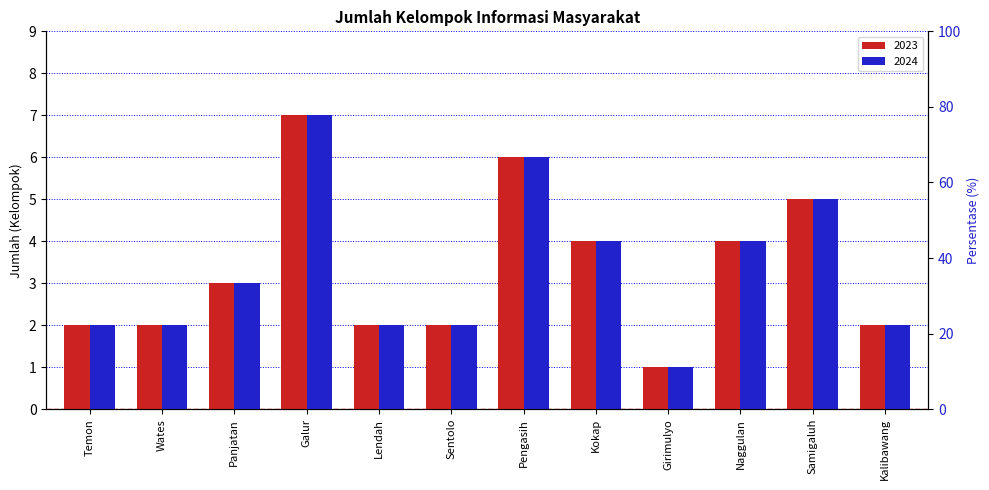

The value of 2024 at Galur is 7. True or false?

True